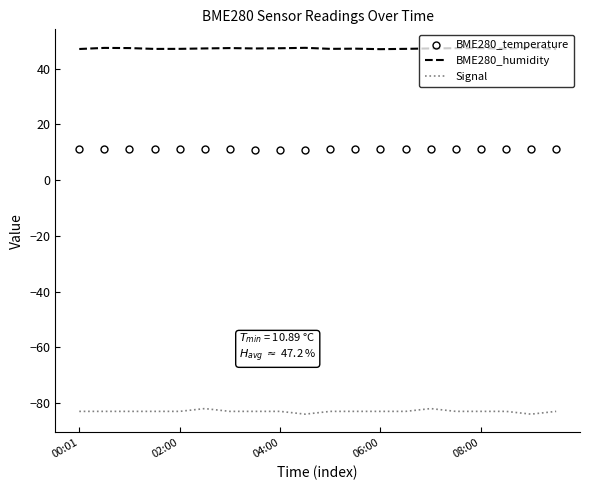

Rank the series by their average value, from highest to lowest.

BME280_humidity, BME280_temperature, Signal